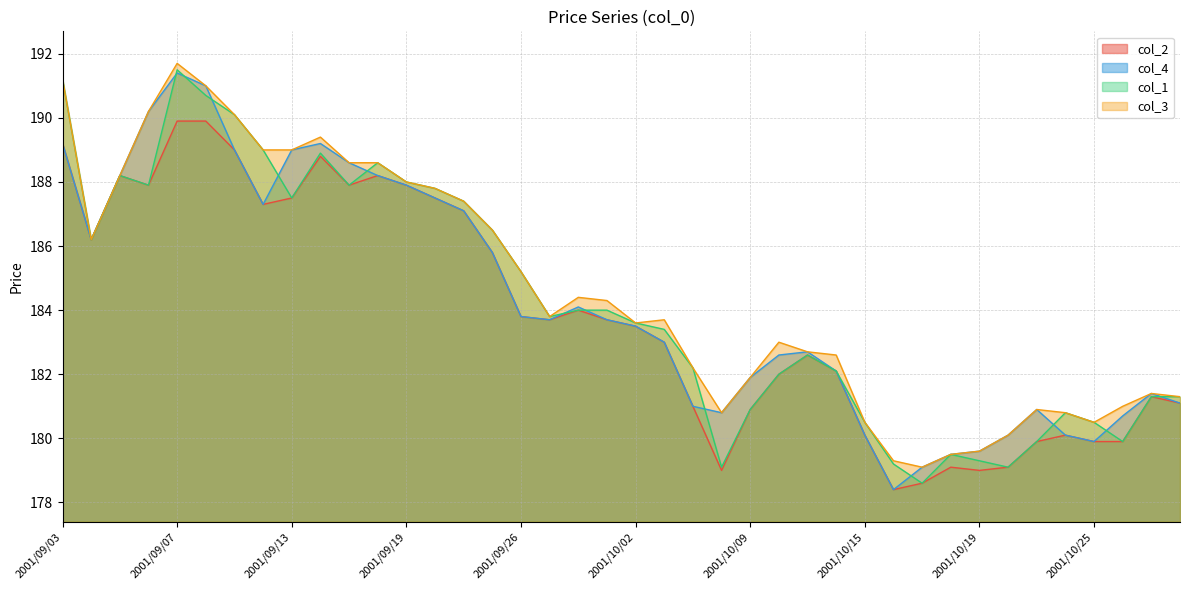

What is the maximum value shown in the chart?

191.7